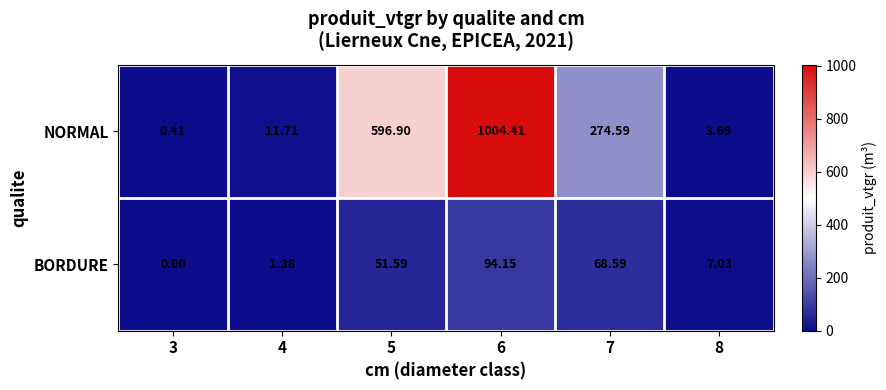

Is the value of NORMAL at 3 greater than the value of BORDURE at 6?

No